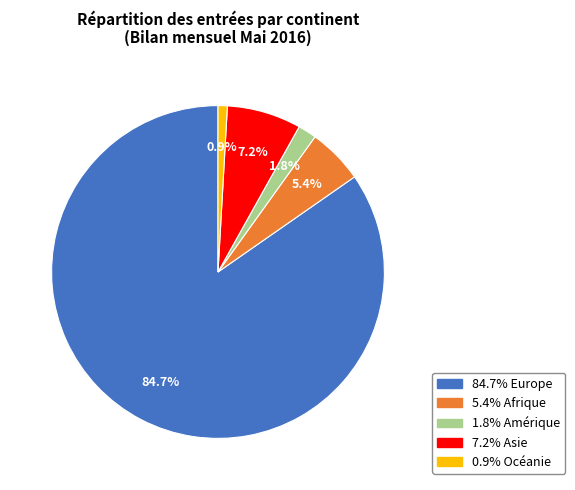

Does any single category account for the majority?

Yes